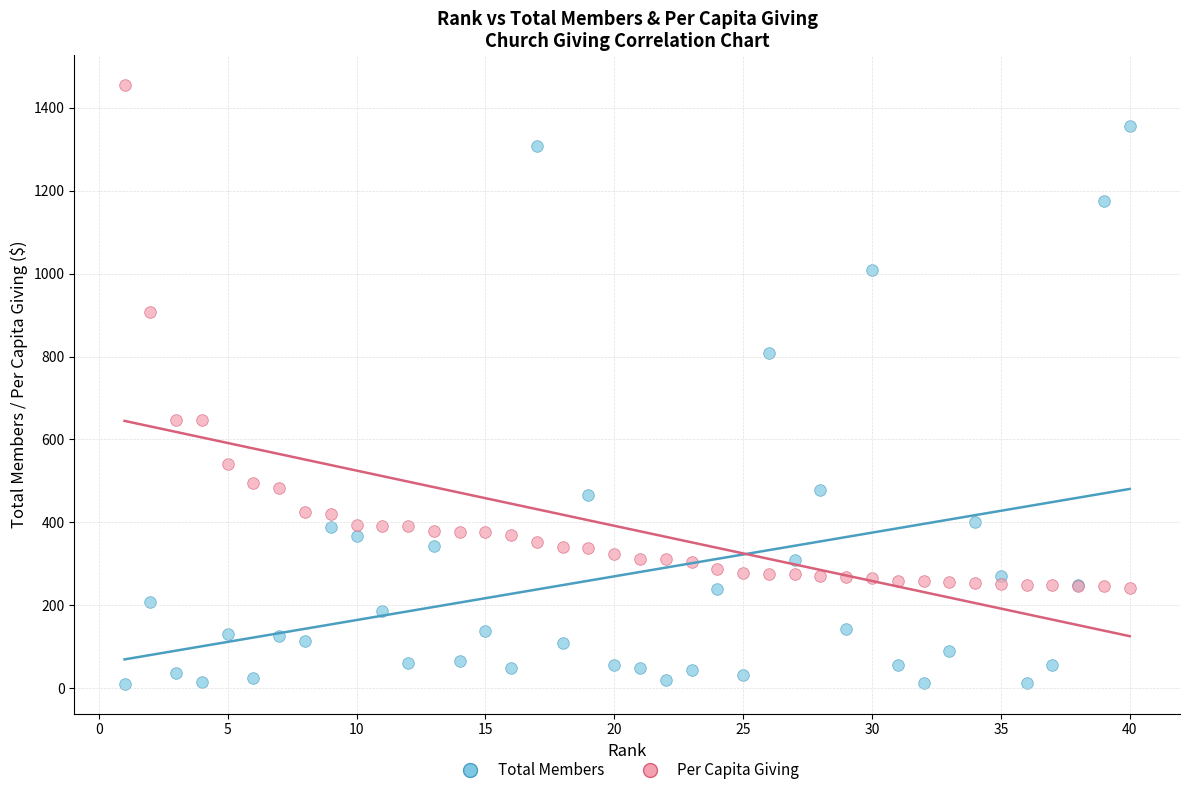

Which series contains the lowest Y value?

Total Members